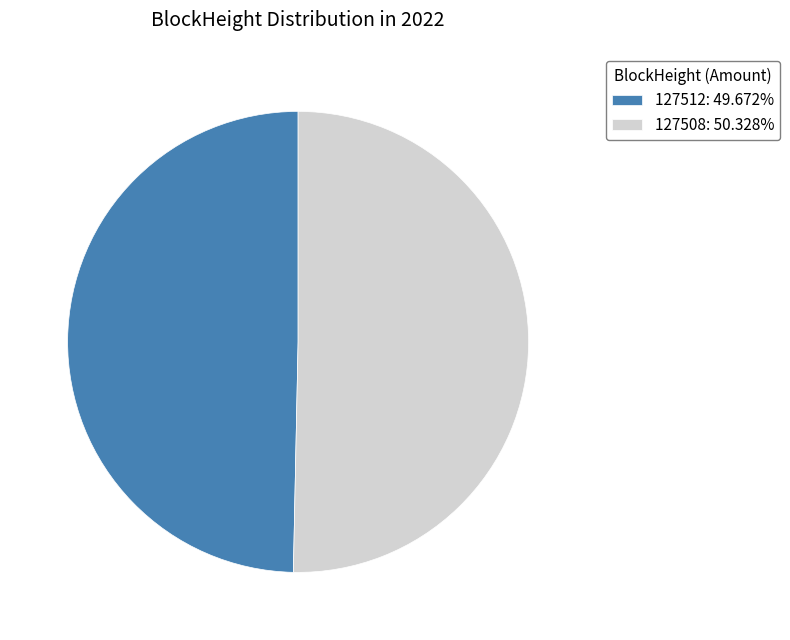

What is the ratio of the value at 127512: 49.672% to the value at 127508: 50.328%?

1.0